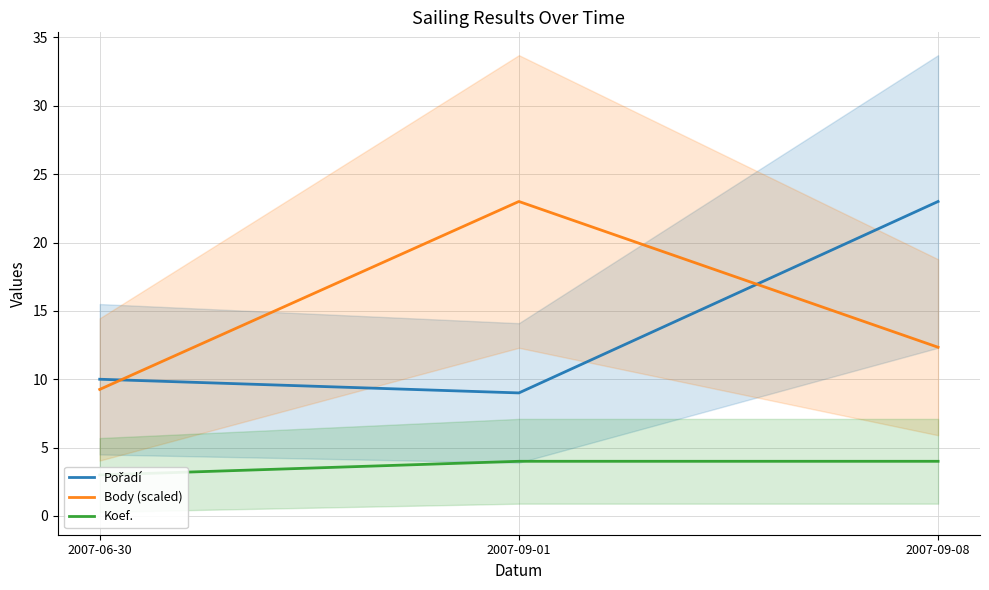

Reading left to right, transcribe all the data shown in this chart.

Pořadí: 10.0	9.0	23.0
Body (scaled): 9.3	23.0	12.3
Koef.: 3.0	4.0	4.0